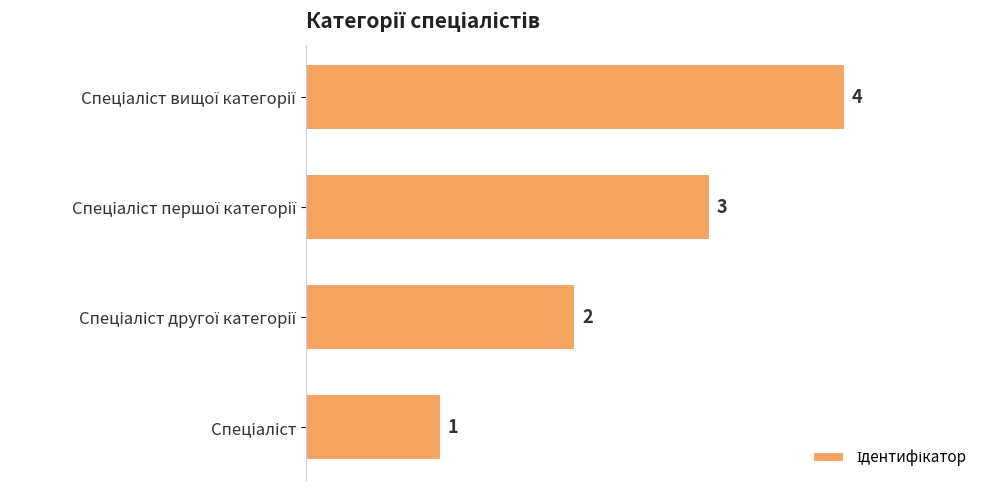

Count the values in the range 2 to 4.

3